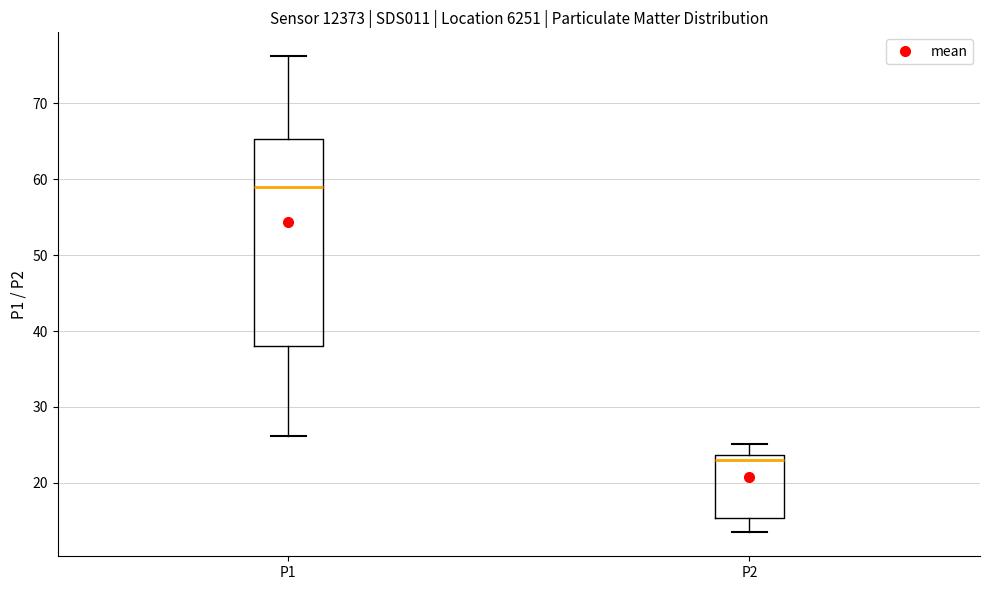

Which box's median line is the highest?

P1